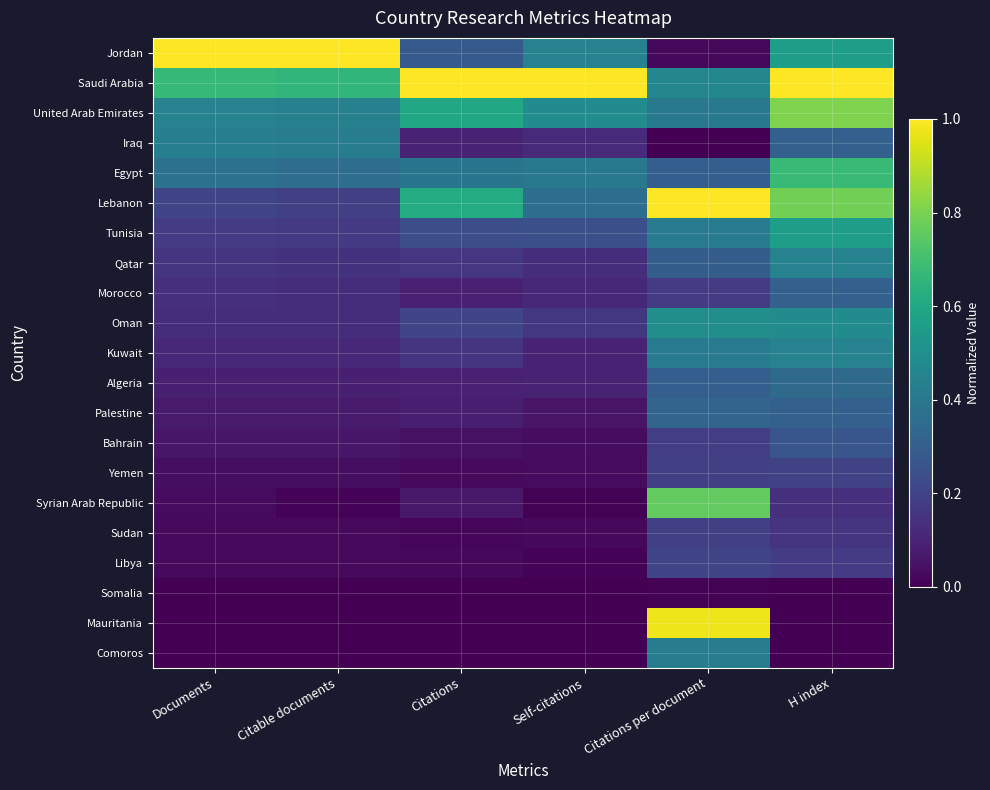

What is the total value across all series at H index?

7.9